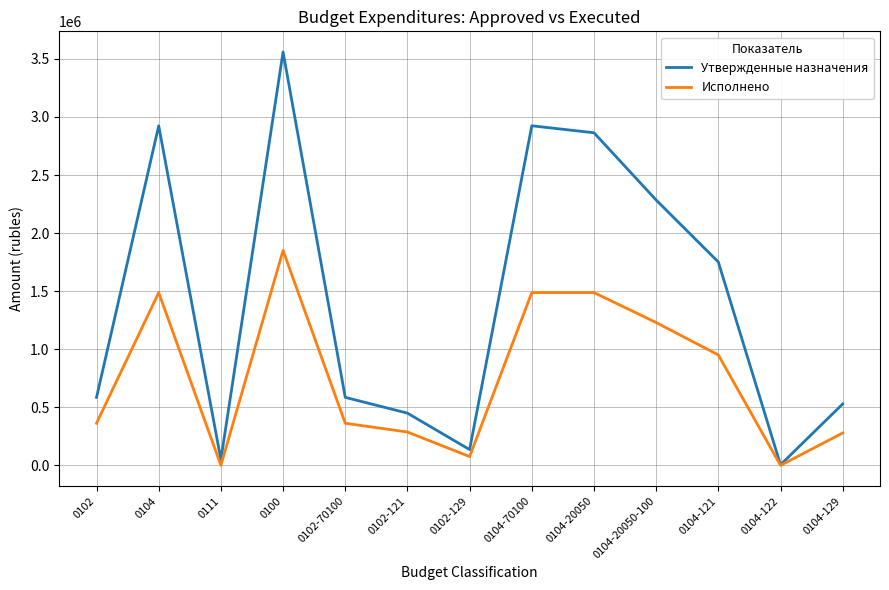

Rank the series by their maximum value, from lowest to highest.

Исполнено, Утвержденные назначения